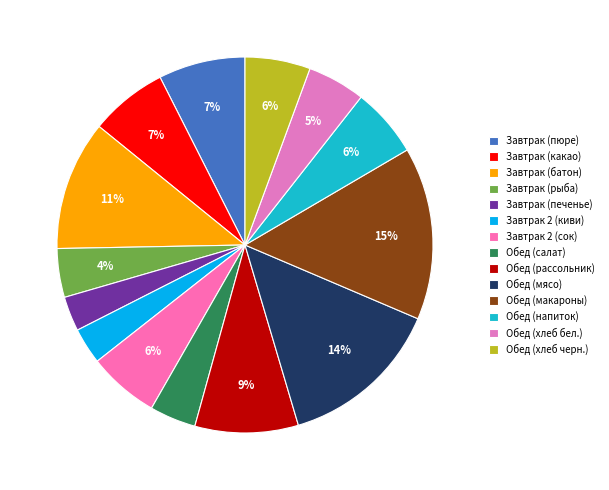

True or false: Завтрак 2 (киви) accounts for 3% of the total.

True